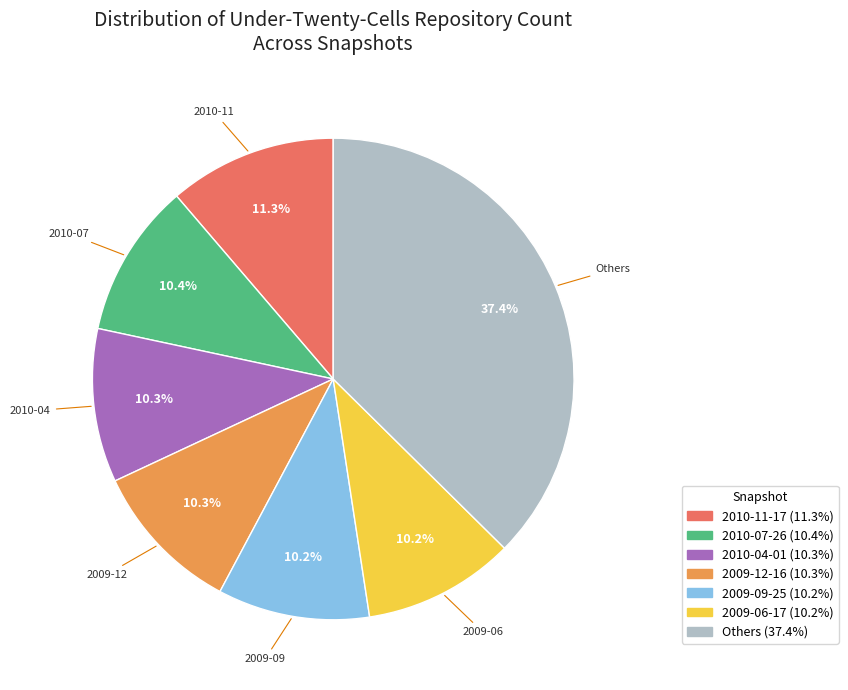

Is there any slice that represents more than half of the pie?

No